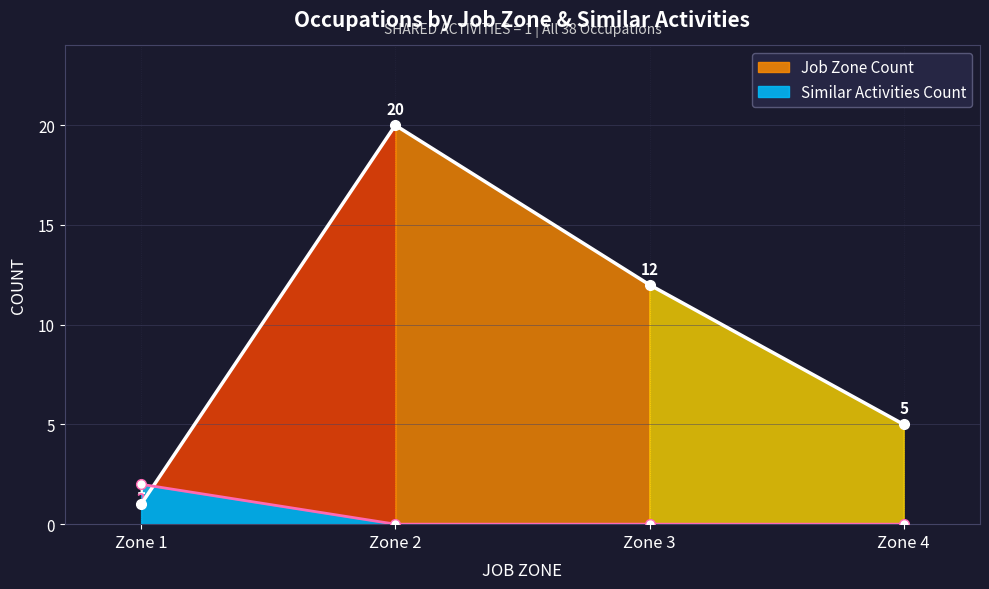

Count the number of categories in the chart.

4